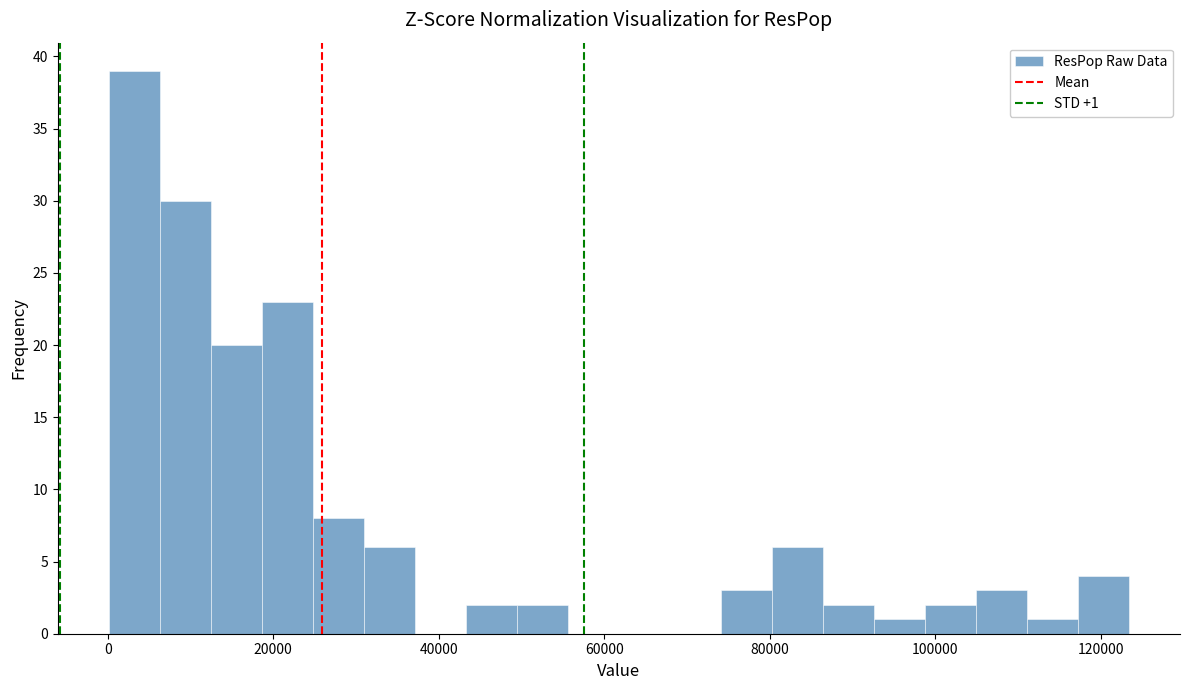

Read against the x-axis, roughly where is the centre of the tallest bar?

4000